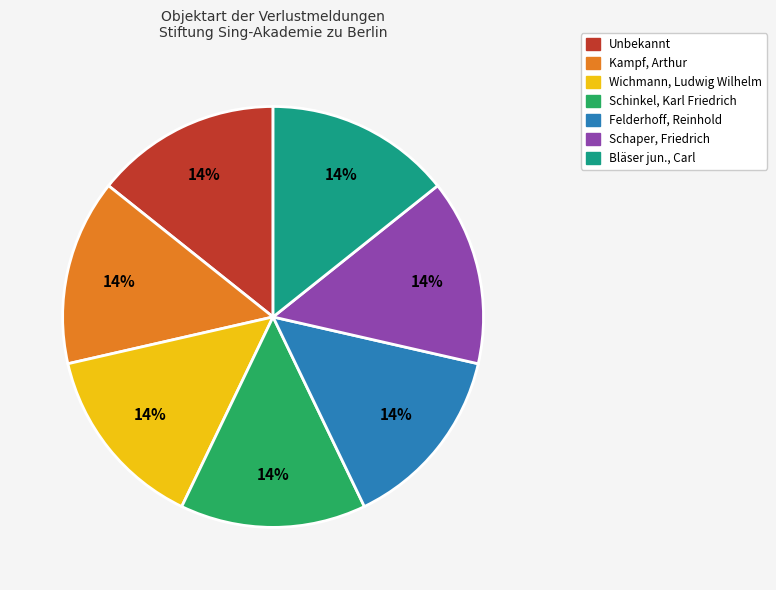

Is it true that Wichmann, Ludwig Wilhelm is 14% of the pie?

True